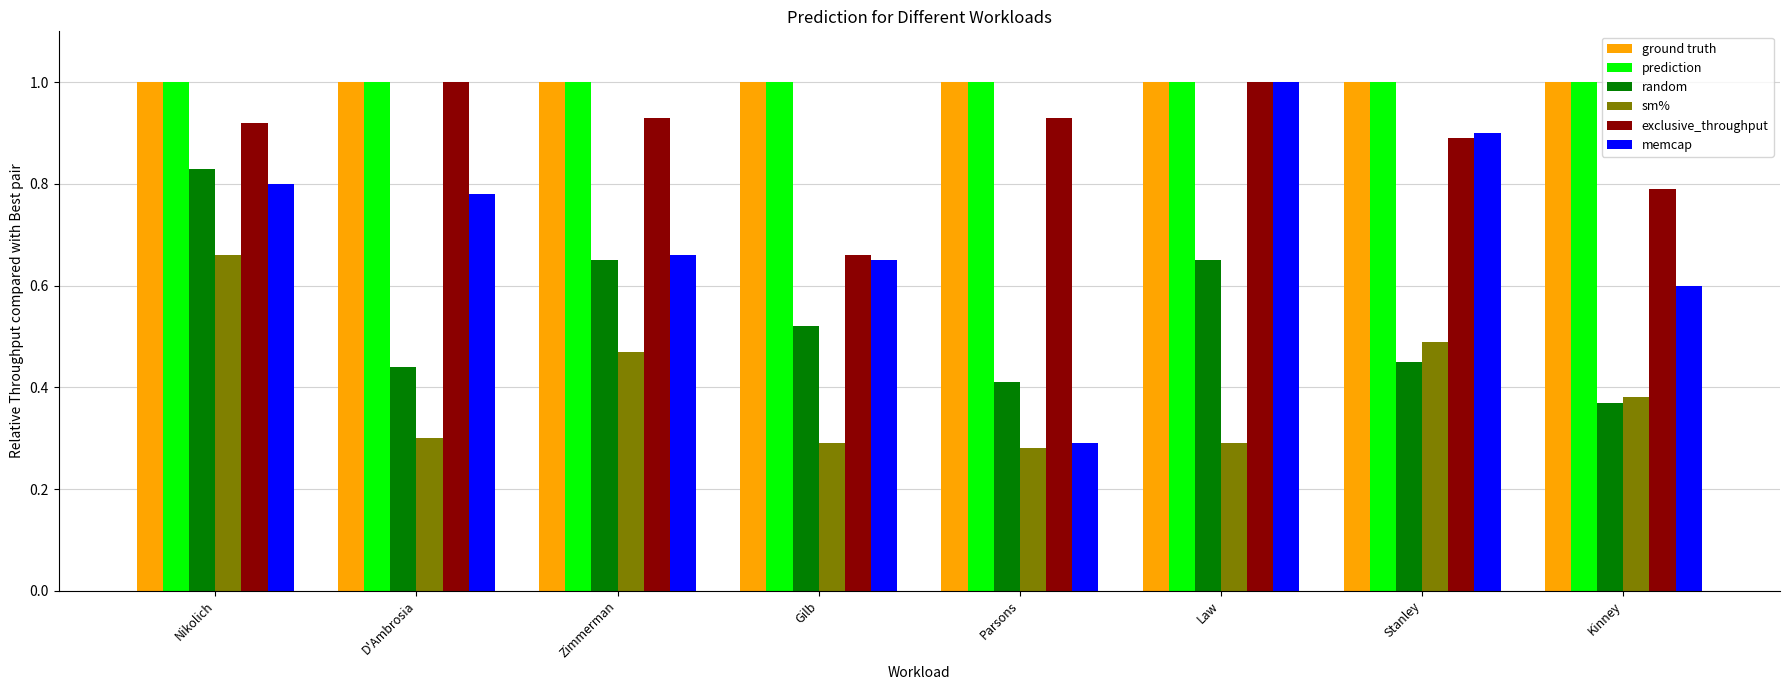

Read the prediction value at Gilb.

1.0